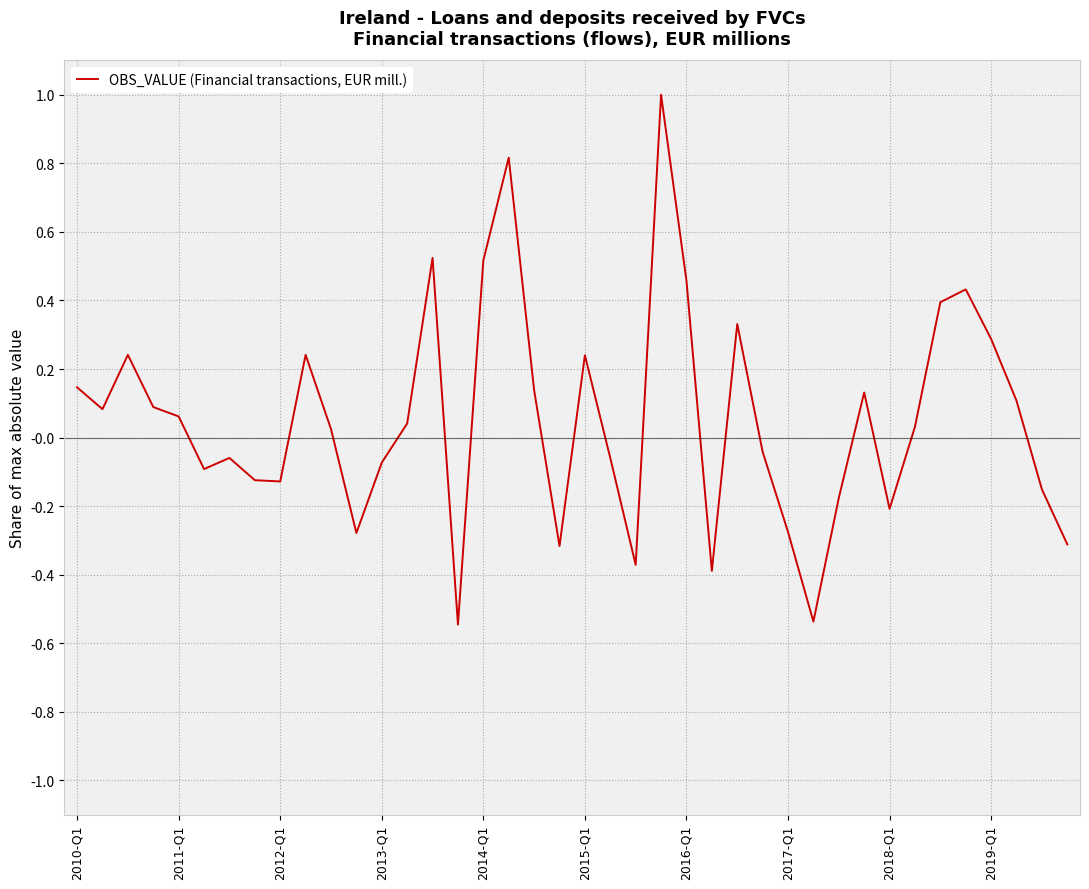

How many lines are shown in the chart?

1